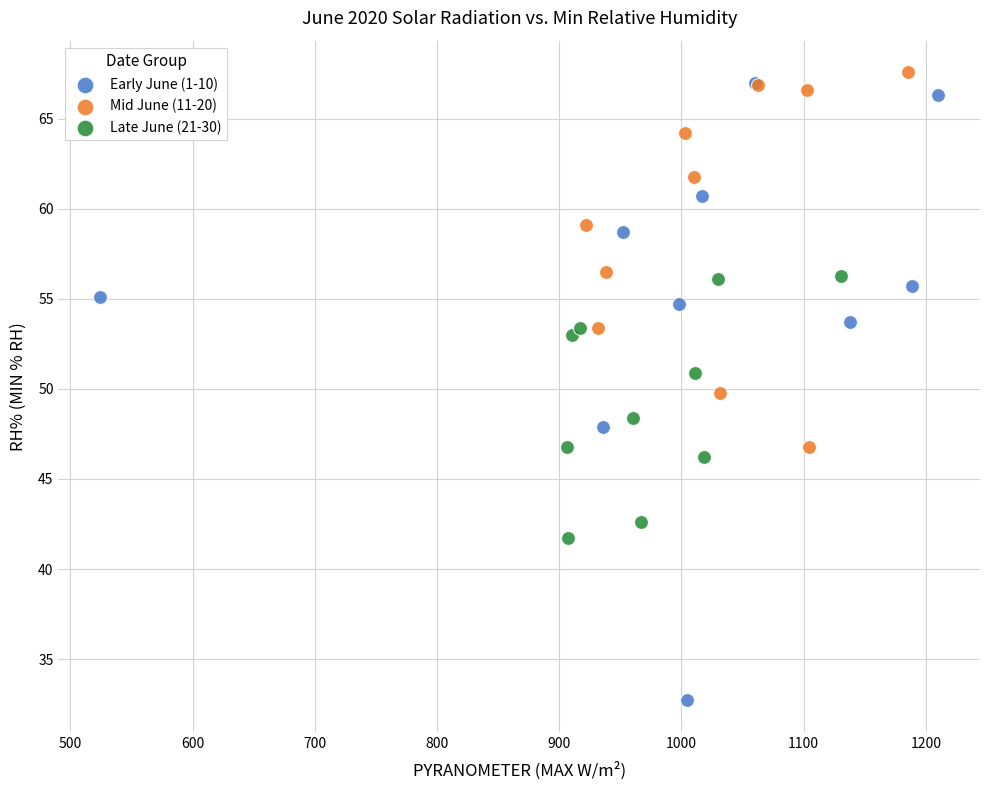

Which series has the widest spread of Y values?

Early June (1-10)